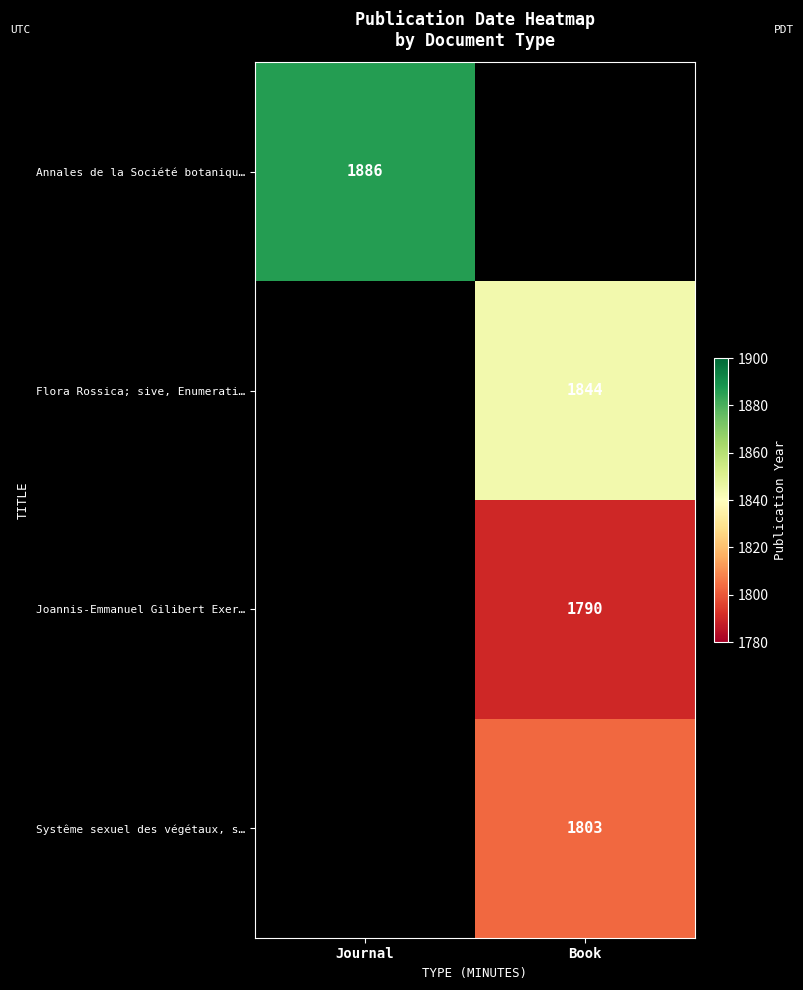

Is it true that Joannis-Emmanuel Gilibert Exer… equals 2687.8 at Book?

False